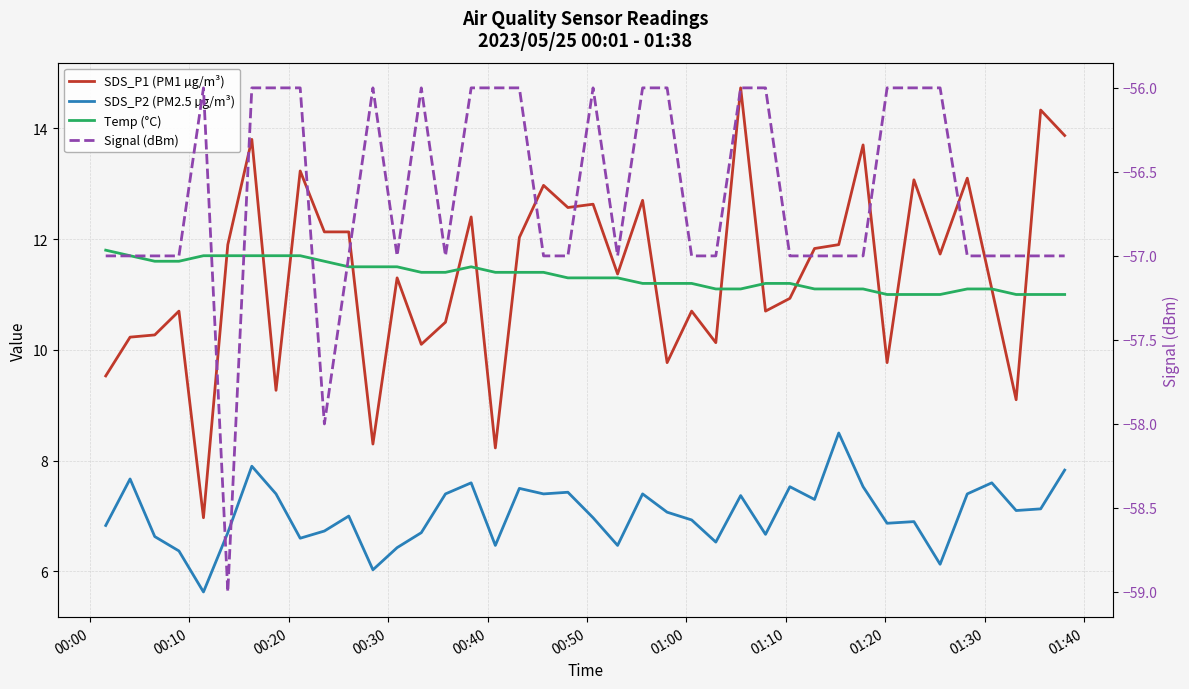

How many lines are shown in the chart?

4